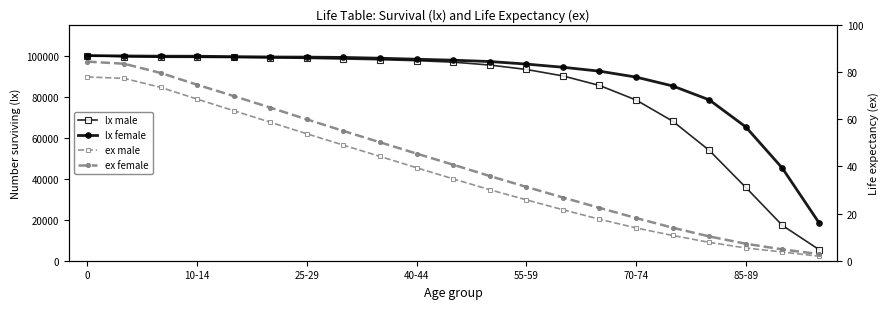

Reading left to right, list all the values displayed in this chart.

lx male: 100000.0	99456.0	99202.0	99165.0	99087.0	98926.0	98669.0	98335.0	98006.0	97533.0	96801.0	95398.0	93241.0	90092.0	85437.0	78353.0	68050.0	53814.0	35744.0	17219.0	5453.0
lx female: 100000.0	99828.0	99709.0	99687.0	99485.0	99320.0	99257.0	99102.0	98720.0	98229.0	97755.0	97103.0	95862.0	94315.0	92408.0	89515.0	85201.0	78432.0	65234.0	45123.0	18560.0
ex male: 77.9	77.3	73.5	68.5	63.6	58.7	53.8	49.0	44.2	39.4	34.7	30.1	25.8	21.6	17.6	13.9	10.7	7.8	5.4	3.7	1.9
ex female: 84.4	83.5	79.6	74.6	69.8	64.9	59.9	55.0	50.2	45.4	40.7	35.9	31.3	26.8	22.4	18.1	14.0	10.3	7.2	4.8	2.8